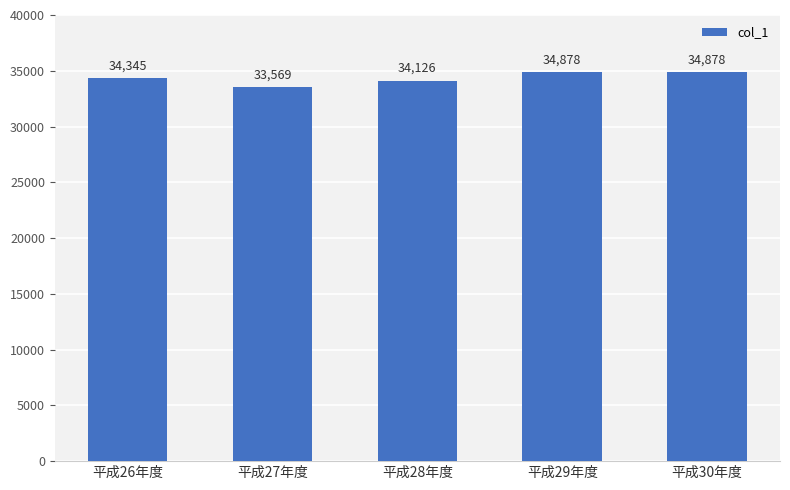

What is the value of the 4th bar from the left?

34878